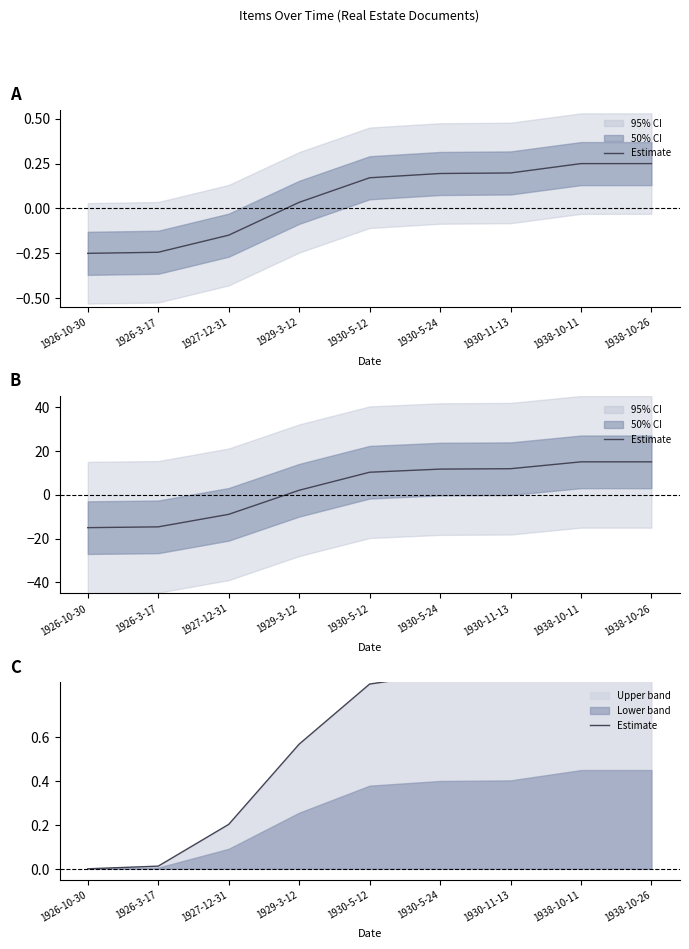

The chart shows a value of 0.6 at 1929-3-12. True or false?

True